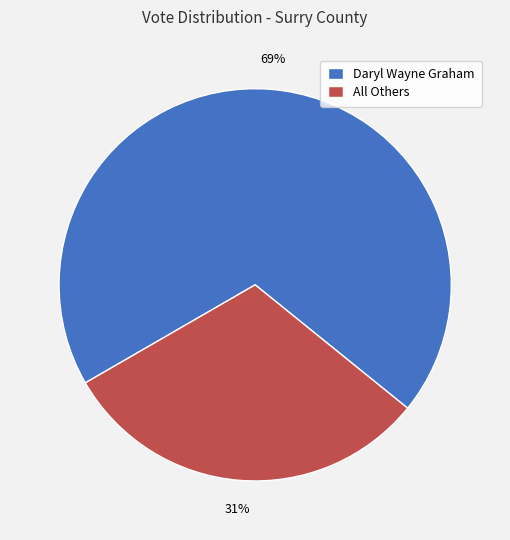

Combined, do Daryl Wayne Graham and All Others account for over 50%?

Yes